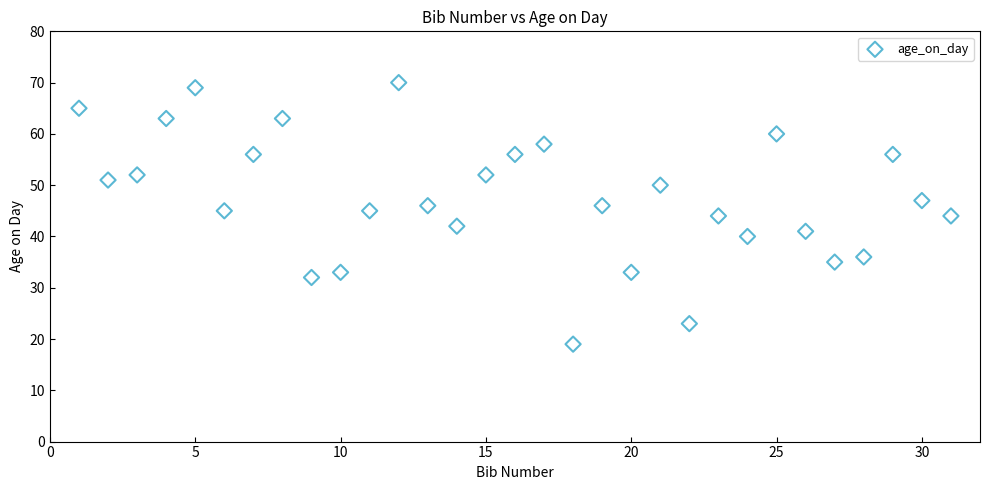

What is the range of Y values (max minus min)?

51